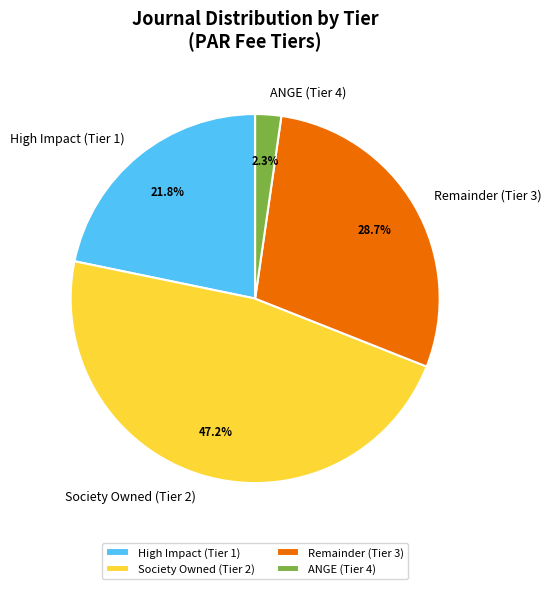

Which category has the biggest portion of the pie?

Society Owned (Tier 2)